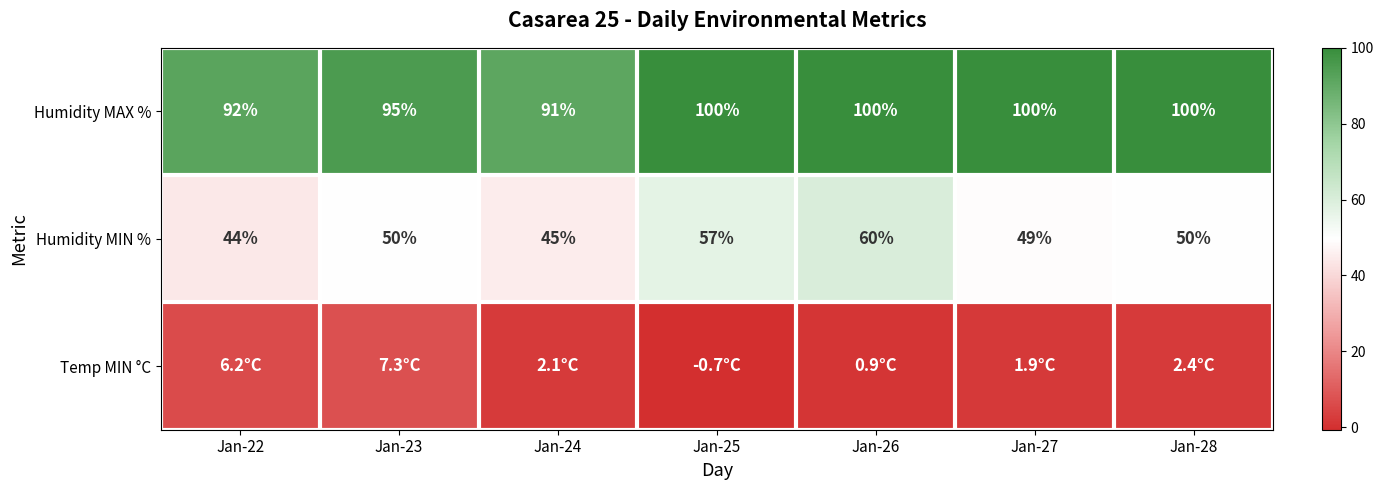

What value does the Humidity MAX % series have at Jan-24?

91.0